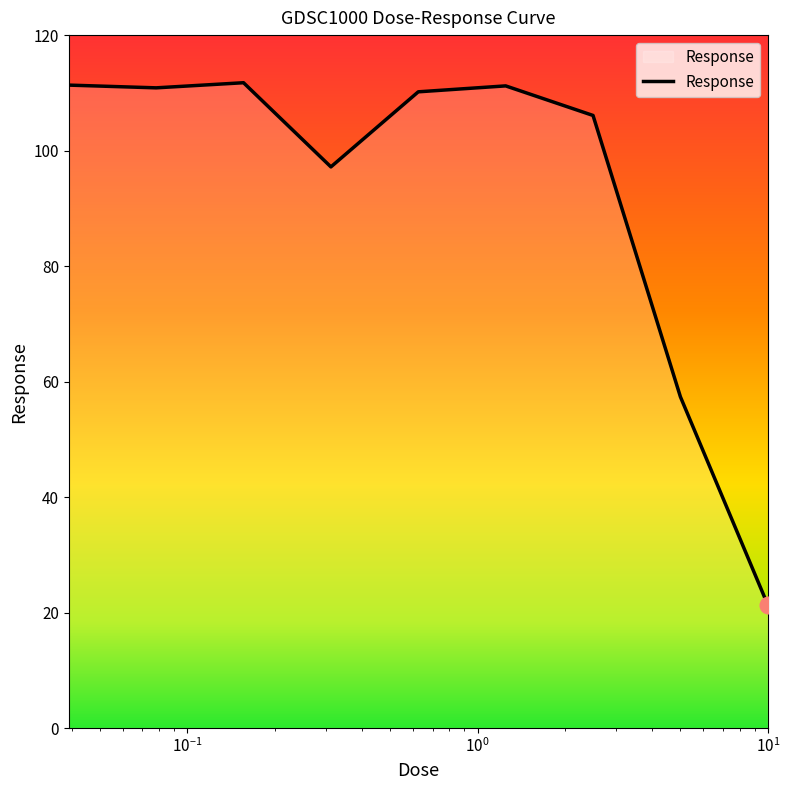

What is the smallest value displayed?

21.3